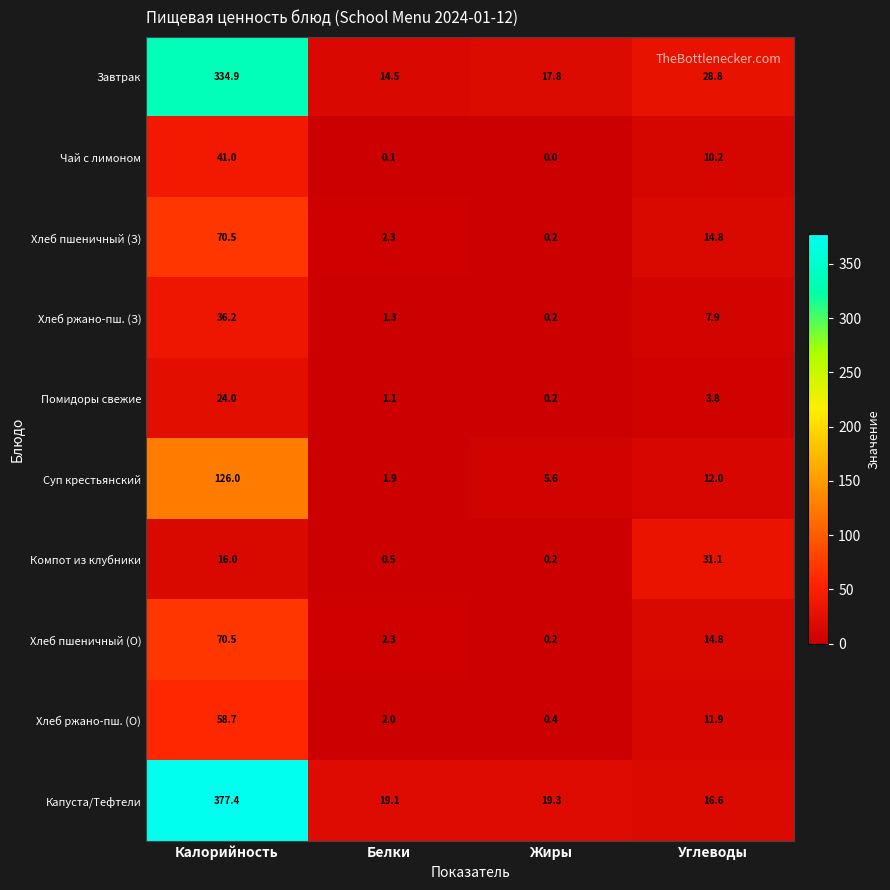

What is the maximum value shown in the chart?

377.4